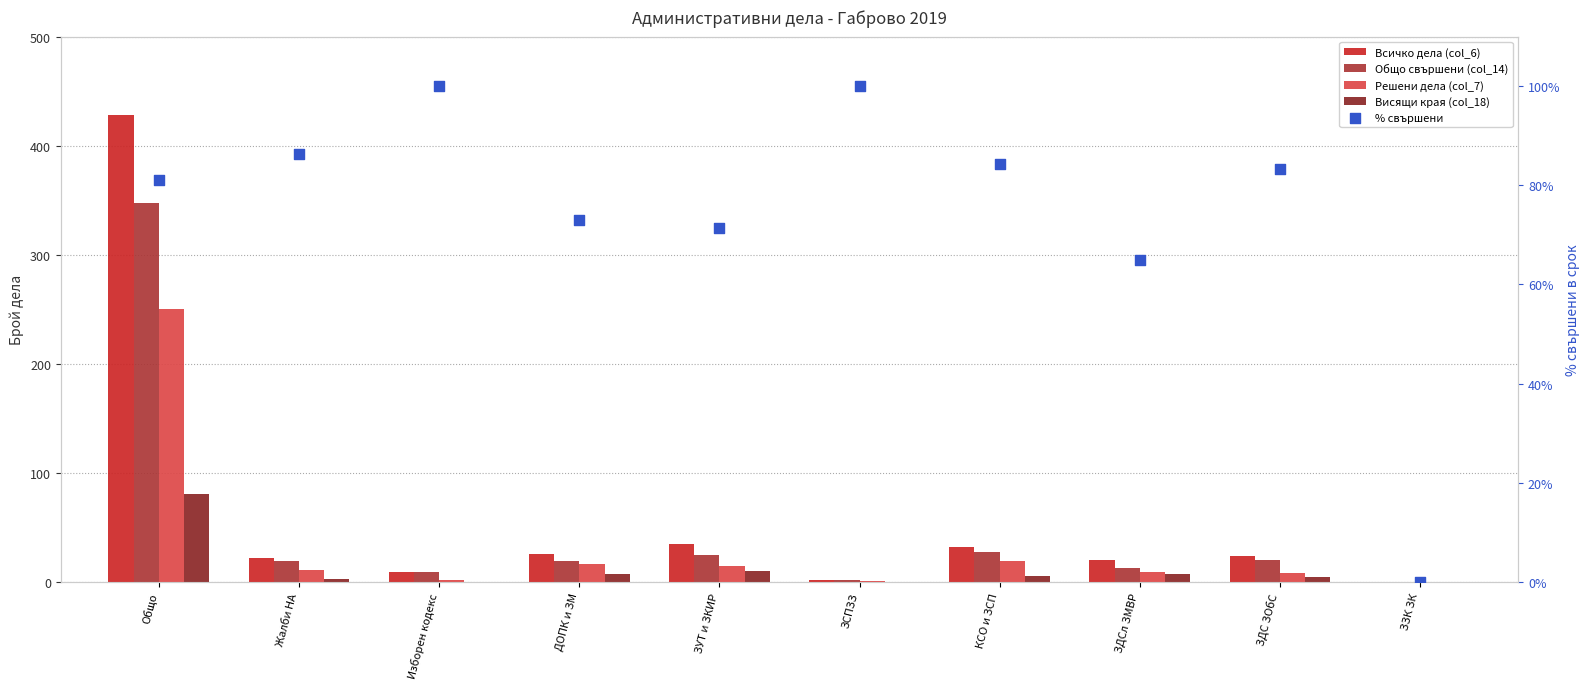

What are all the series names shown in the legend?

Всичко дела (col_6), Общо свършени (col_14), Решени дела (col_7), Висящи края (col_18), % свършени